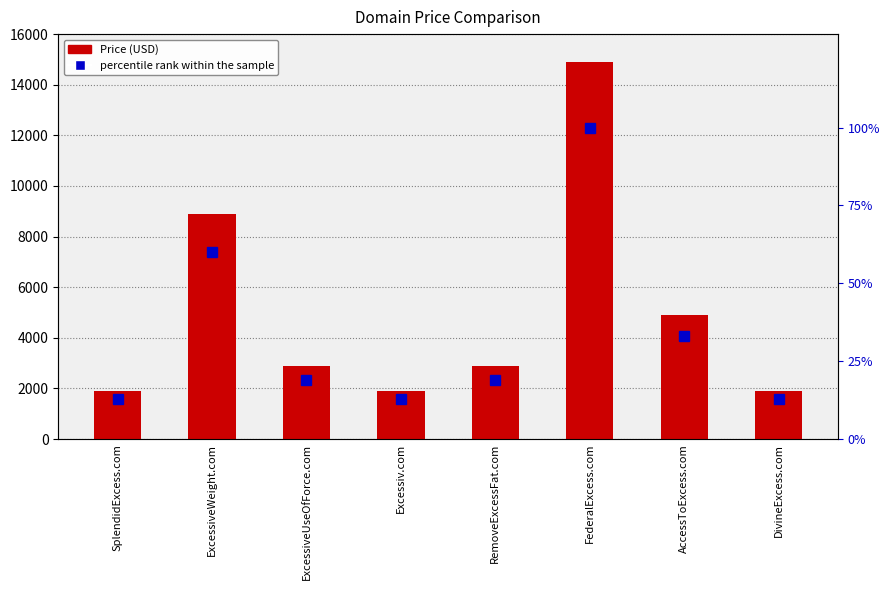

Which series has the widest spread of values?

Price (USD)